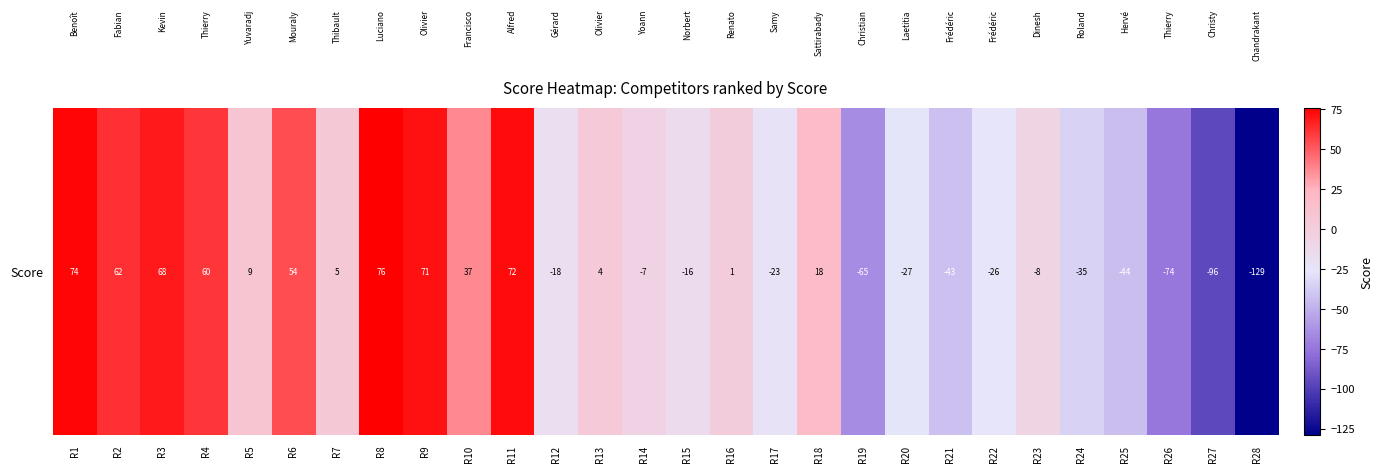

Which category has the lowest value across all series?

R28